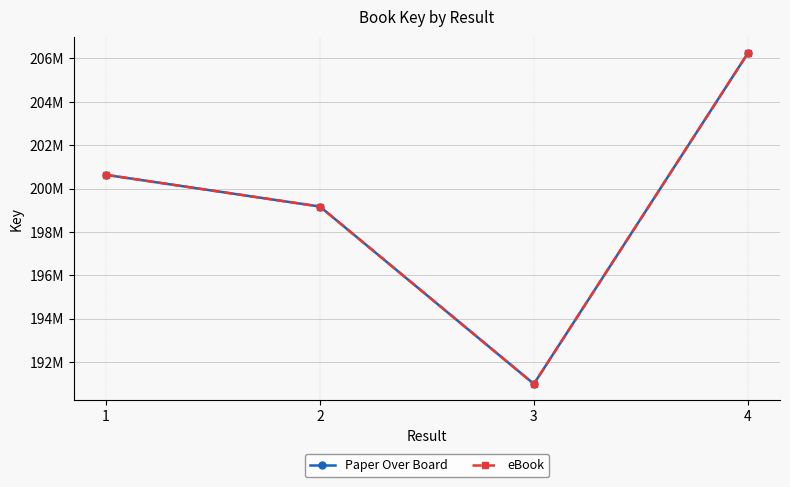

What is the maximum value for Paper Over Board?

206244505